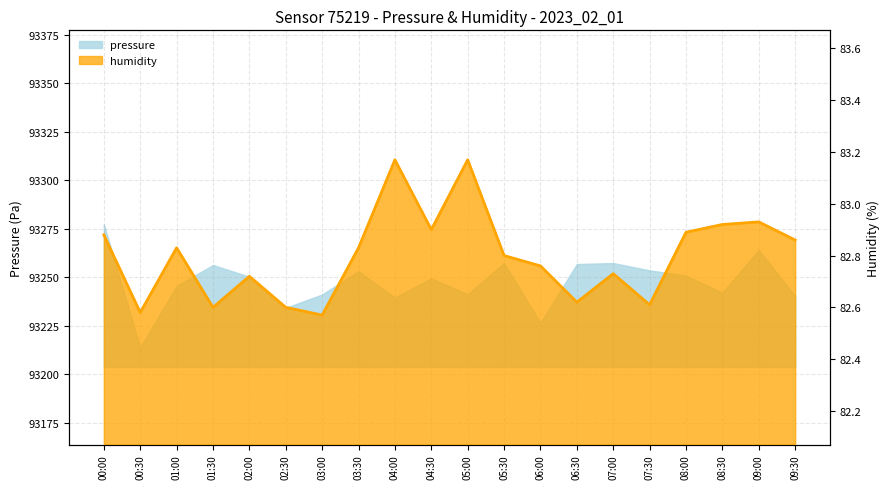

What is the maximum value shown in the chart?

83.2